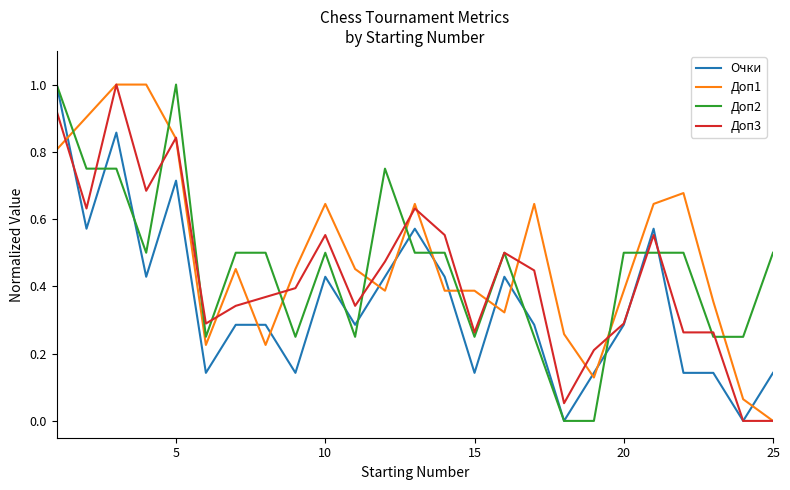

Rank the series by their average value, from lowest to highest.

Очки, Доп3, Доп2, Доп1